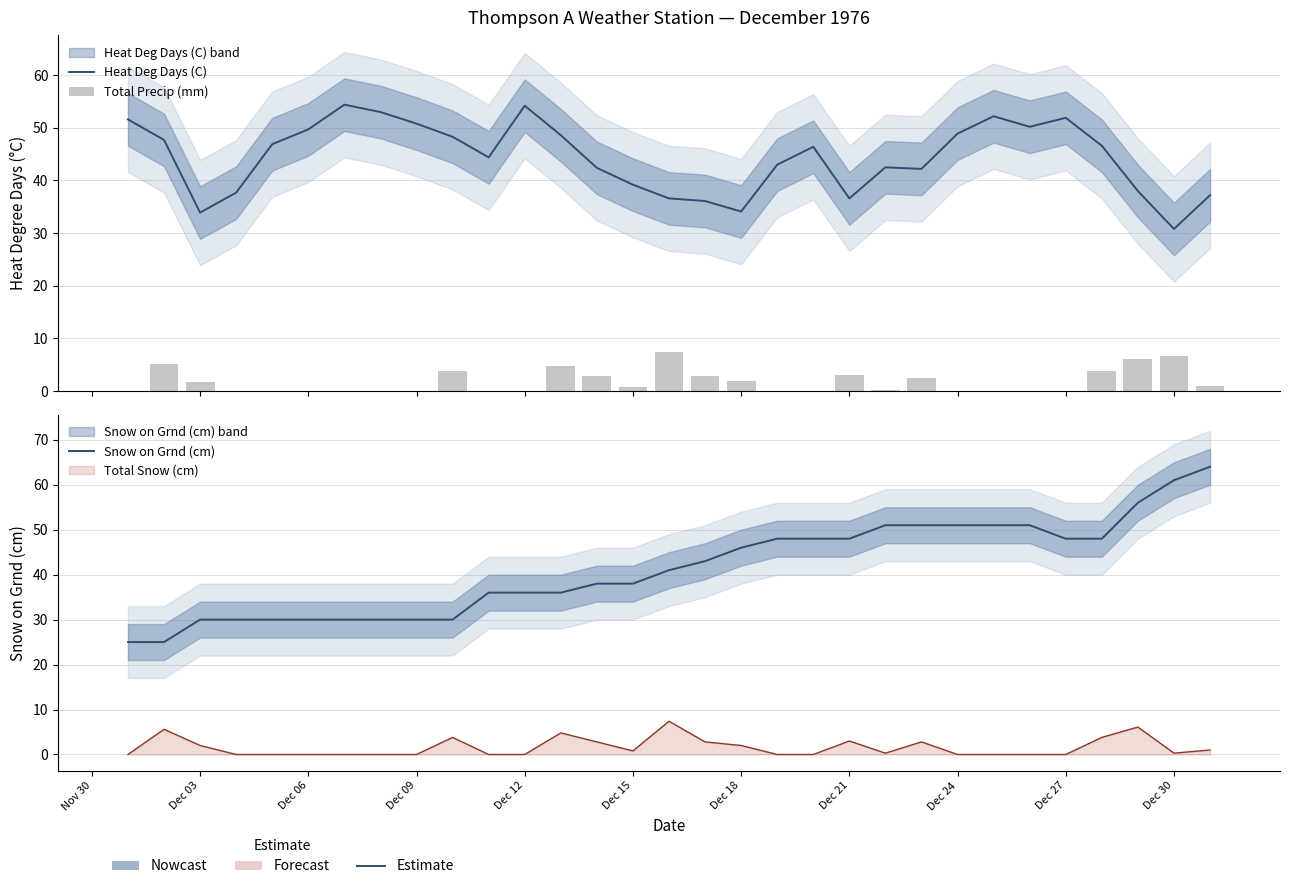

How many groups of bars are there?

31